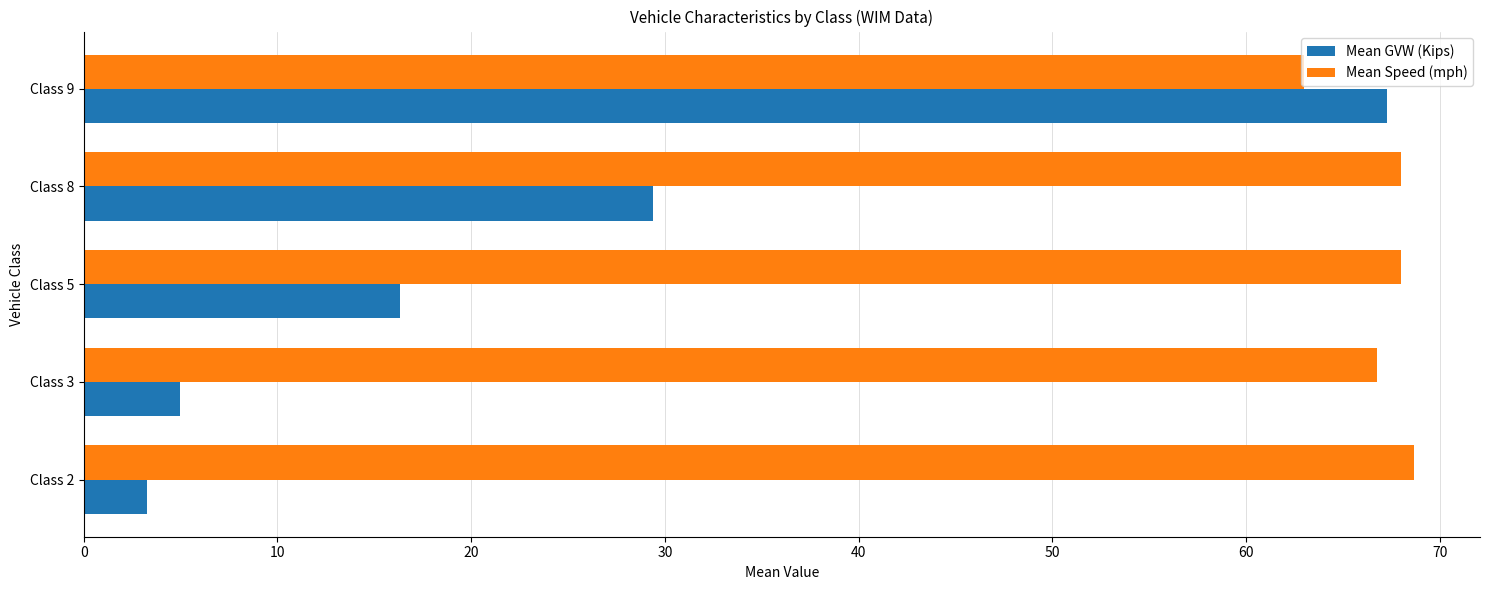

What are all the series names shown in the legend?

Mean GVW (Kips), Mean Speed (mph)